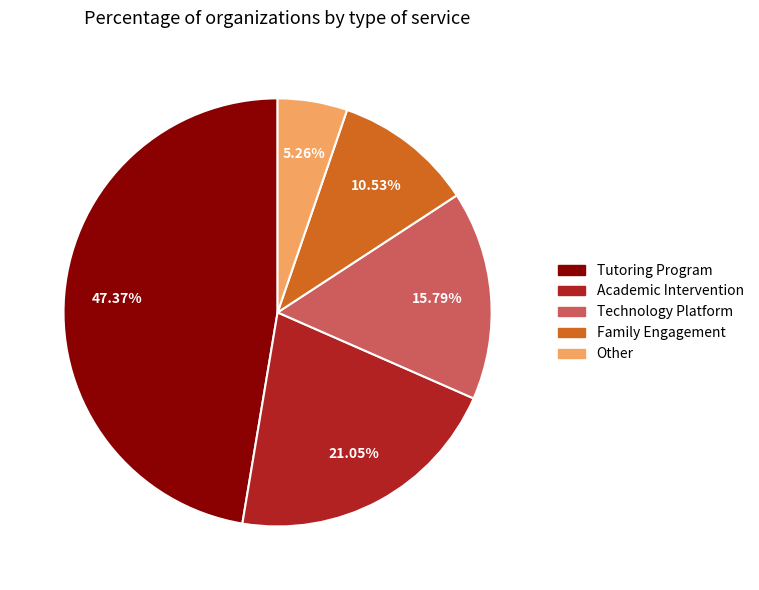

Is it true that Family Engagement is 2% of the pie?

False